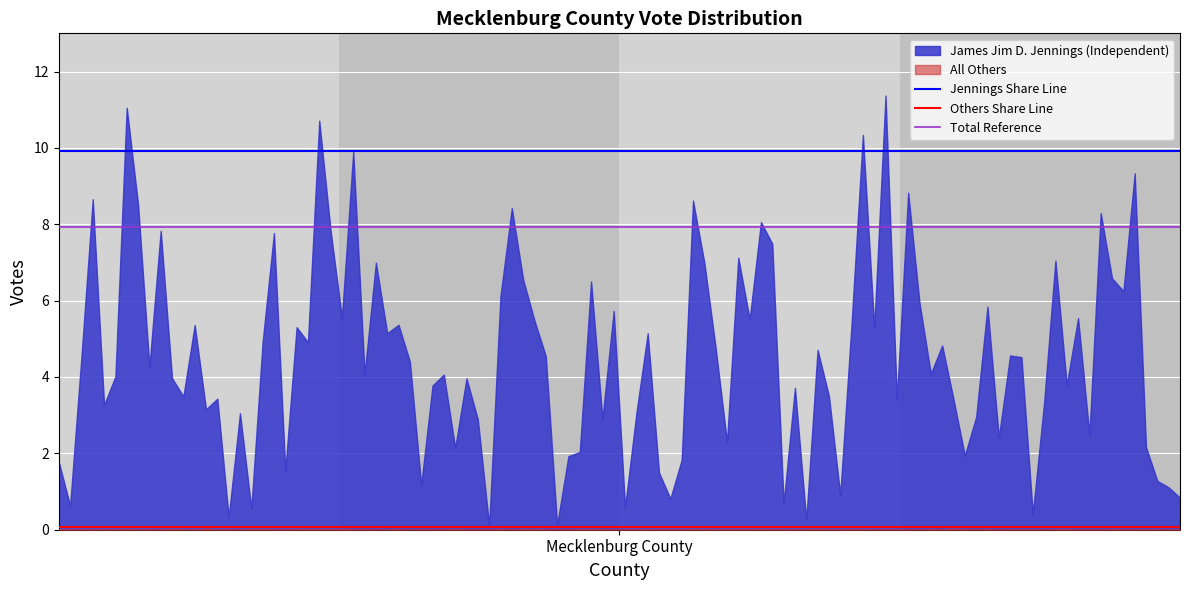

Which series has the largest total across all categories?

James Jim D. Jennings (Independent)